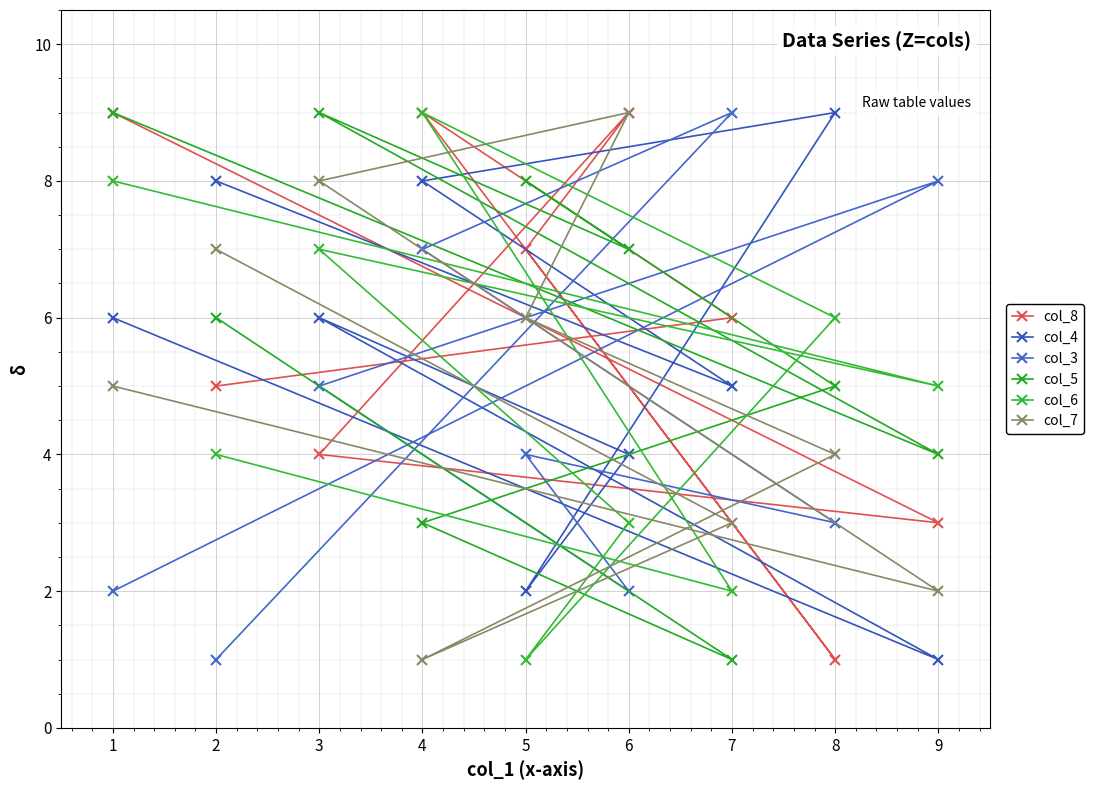

At which label is col_3 closest to 5?

3